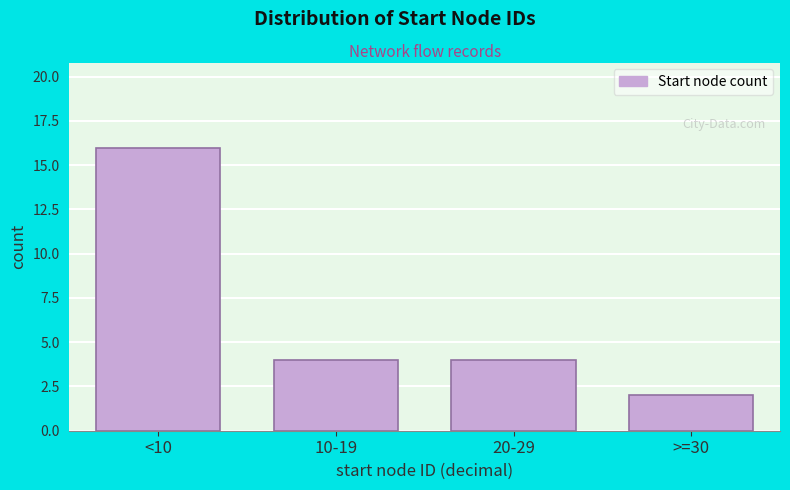

Reading right to left, extract all data points from this chart.

2	4	4	16